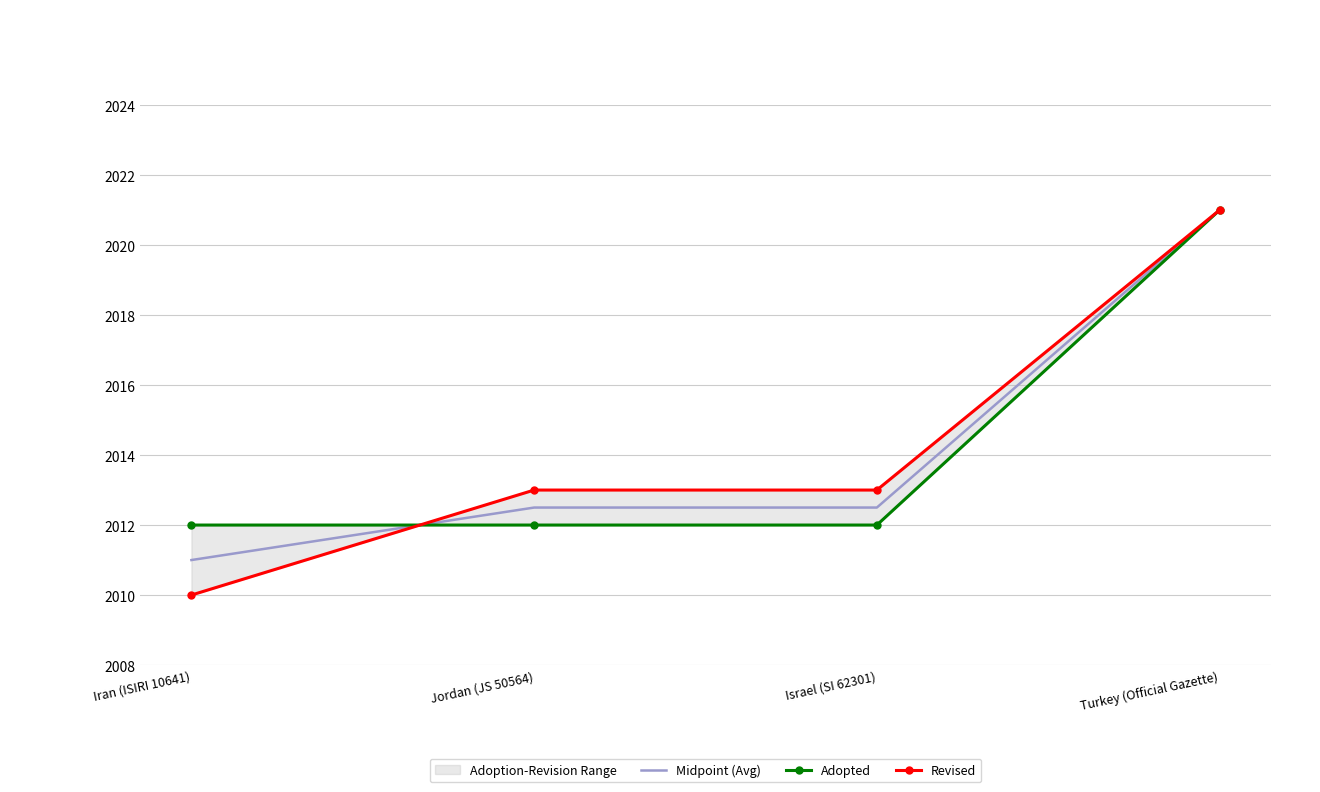

At how many categories does at least one series exceed 2013?

1